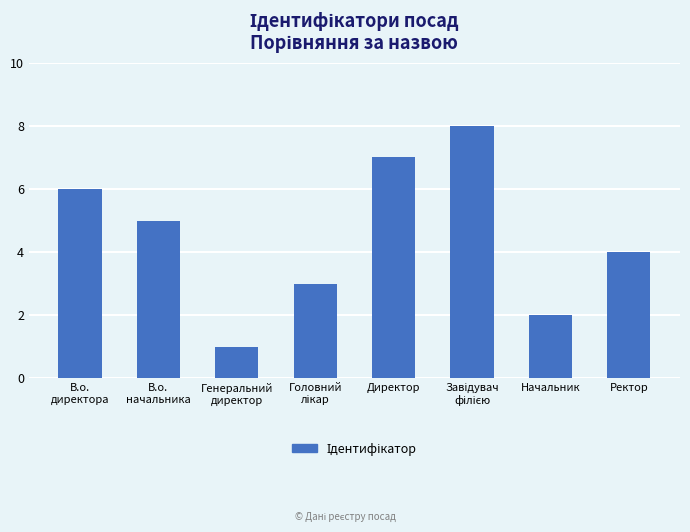

How many series are shown in this chart?

1